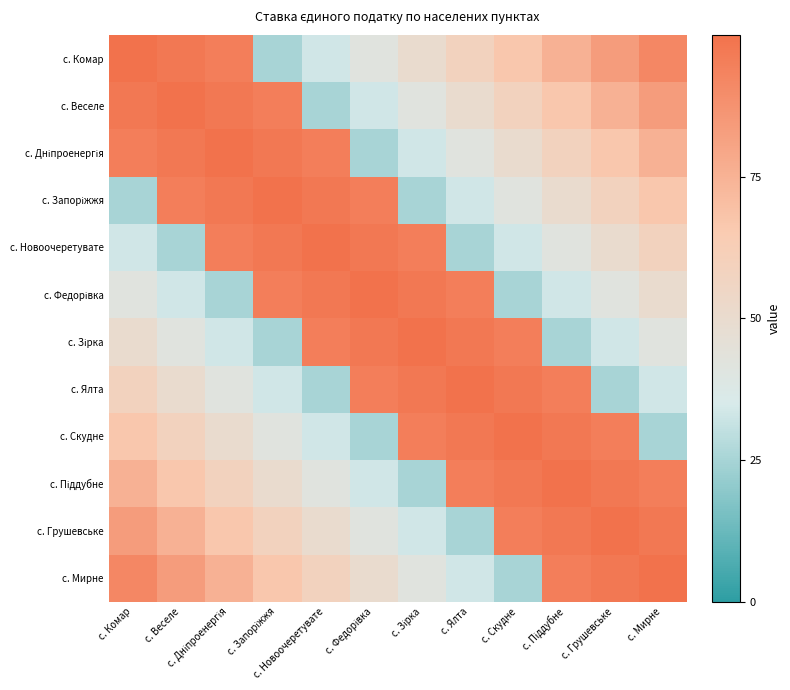

What is the difference between the highest and lowest values at с. Скудне?

75.0